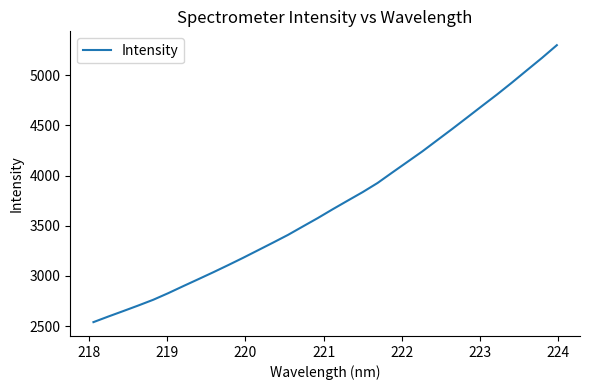

What is the average value?

3726.6